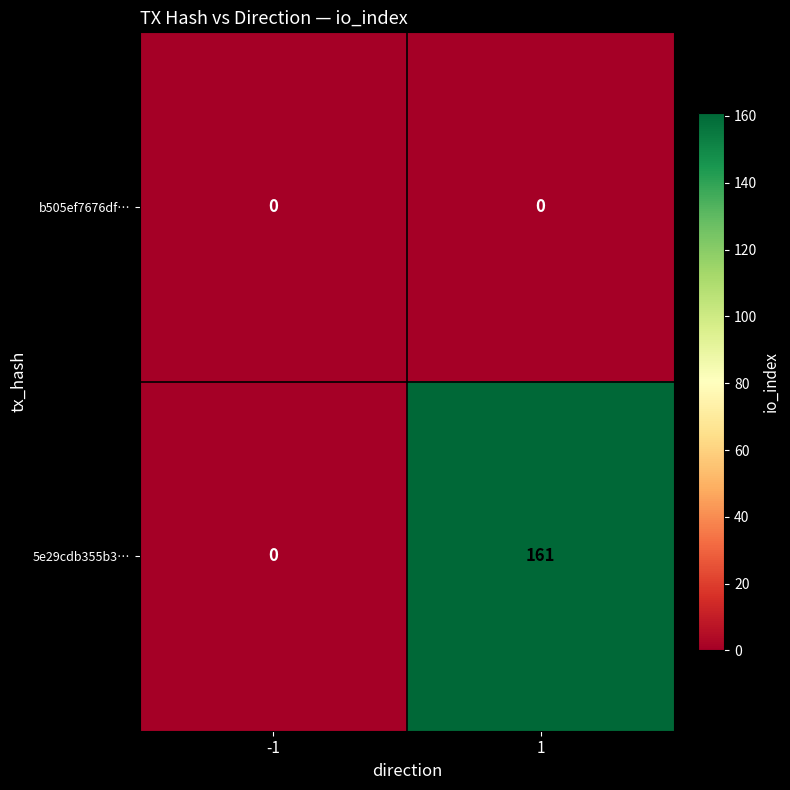

Is it true that 5e29cdb355b3… equals 0 at -1?

True